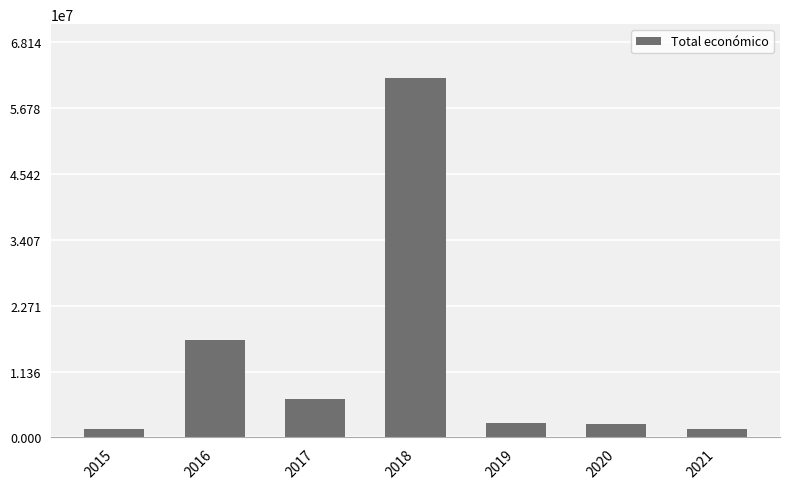

What is the minimum value shown in the chart?

1453562